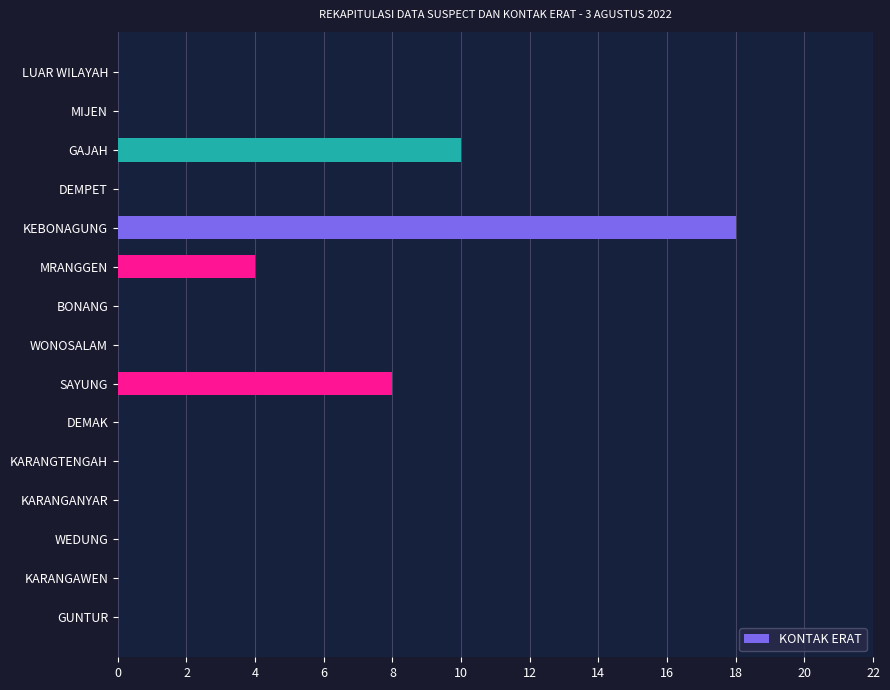

True or false: the data shows 0 at GUNTUR.

True